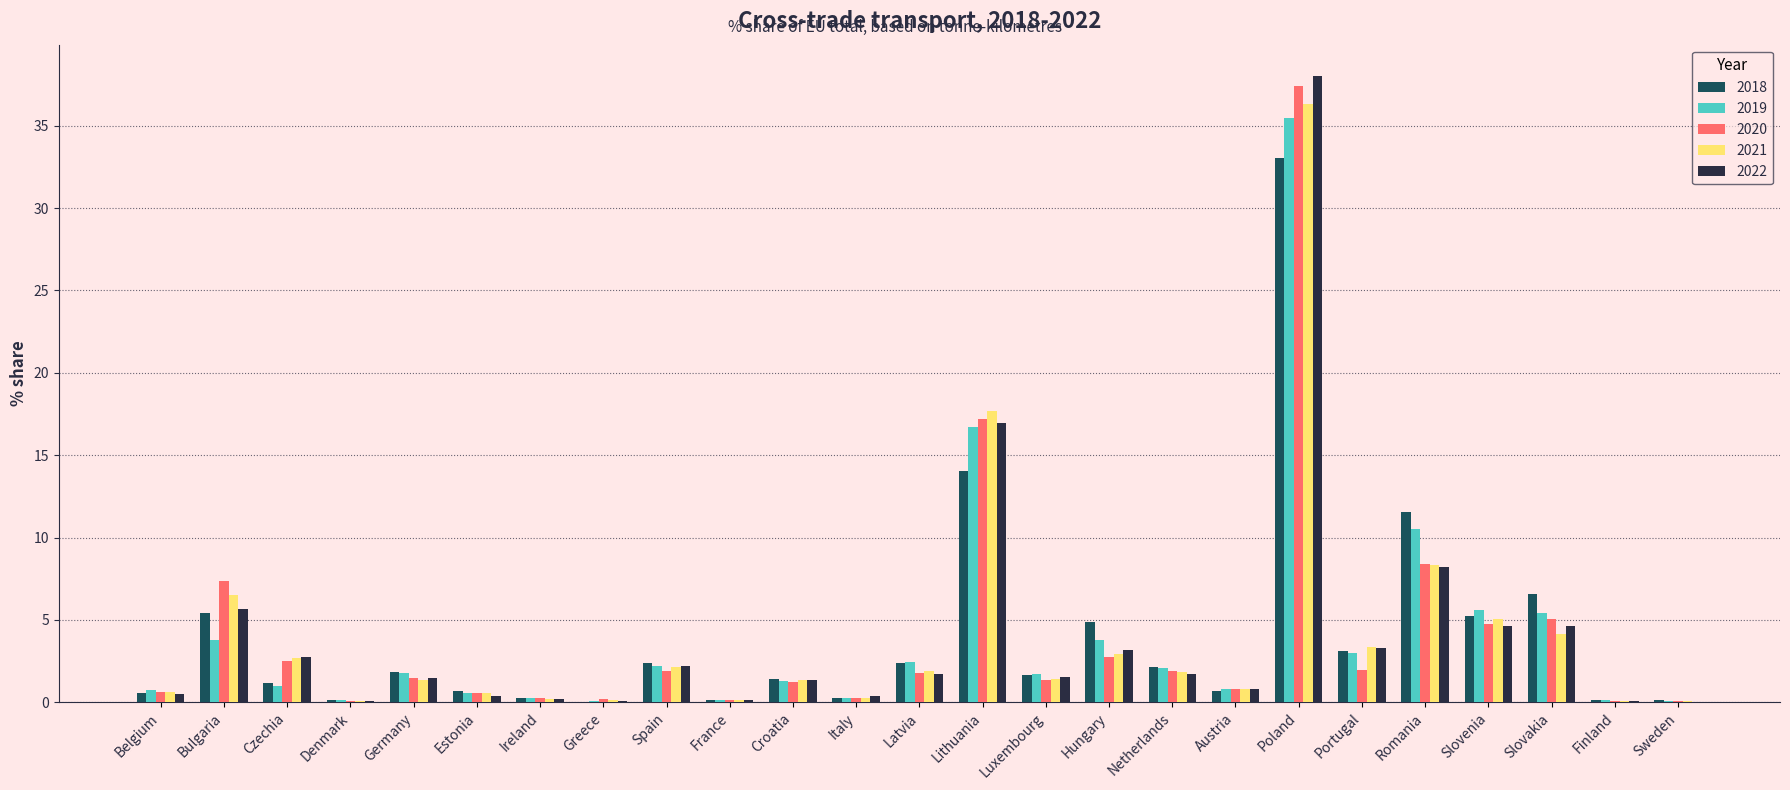

At which category is the sum across all series the highest?

Poland